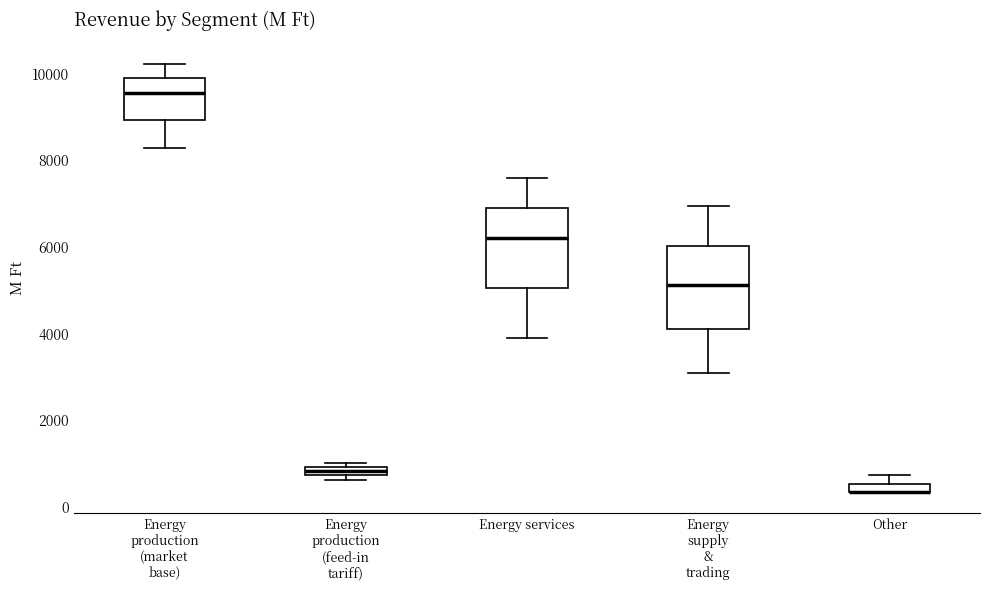

Where does the upper whisker of the box for Energy supply & trading end on the y-axis? The values are not printed on the chart, so give them approximately, as read against the axis.

7000